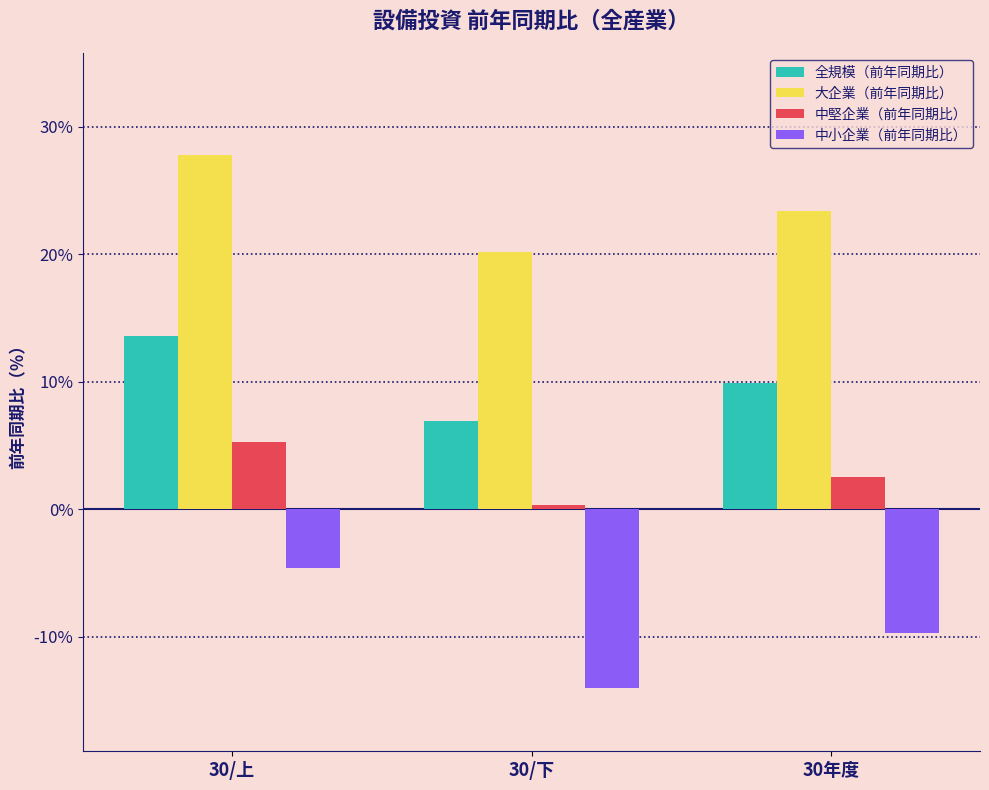

Reading right to left, what are all the values shown in this chart?

全規模（前年同期比）: 30年度=9.9	30/下=6.9	30/上=13.6
大企業（前年同期比）: 30年度=23.4	30/下=20.2	30/上=27.8
中堅企業（前年同期比）: 30年度=2.5	30/下=0.3	30/上=5.3
中小企業（前年同期比）: 30年度=-9.7	30/下=-14.0	30/上=-4.6